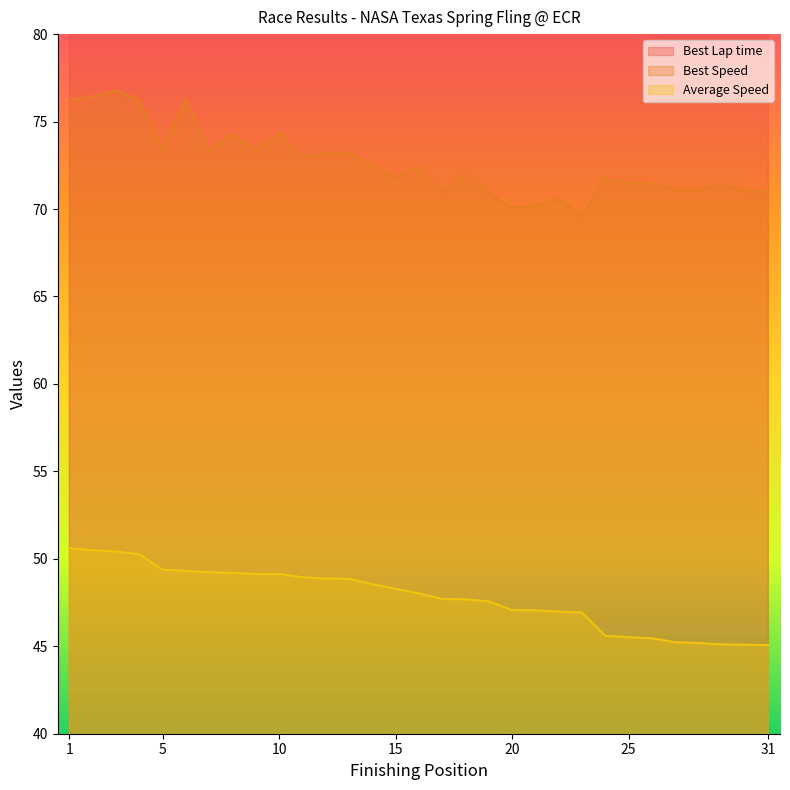

Read the Best Speed value at 23.

69.6